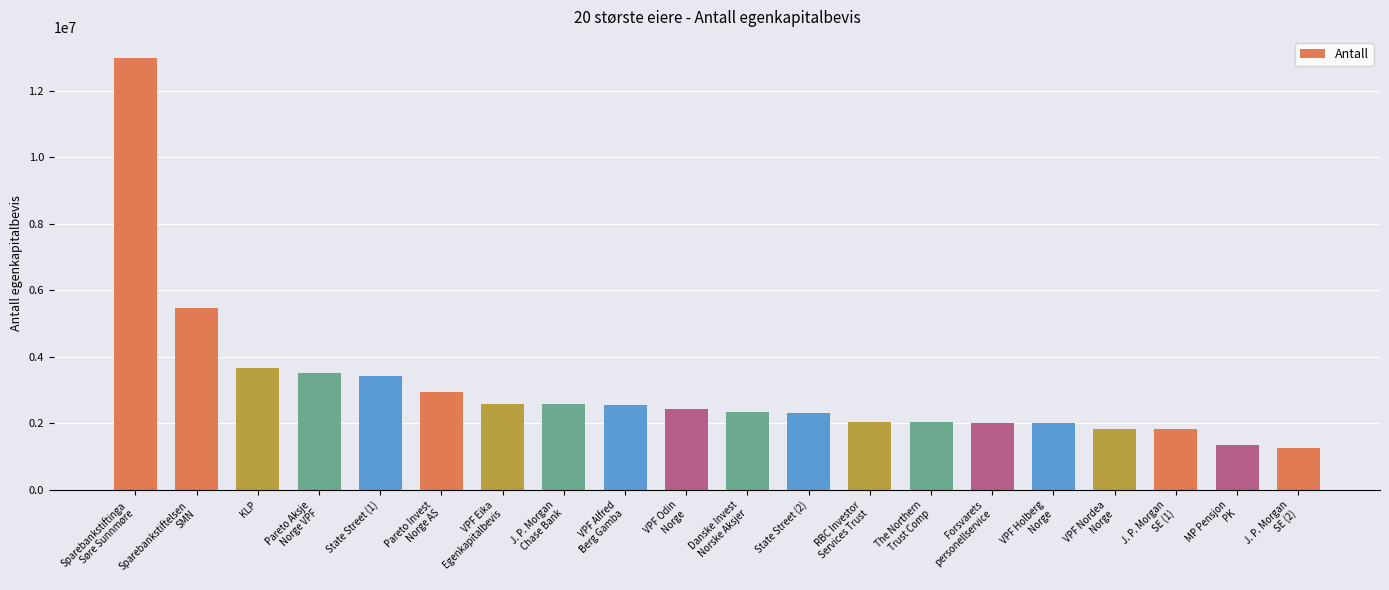

What is the value of the 17th bar from the left?

1847635